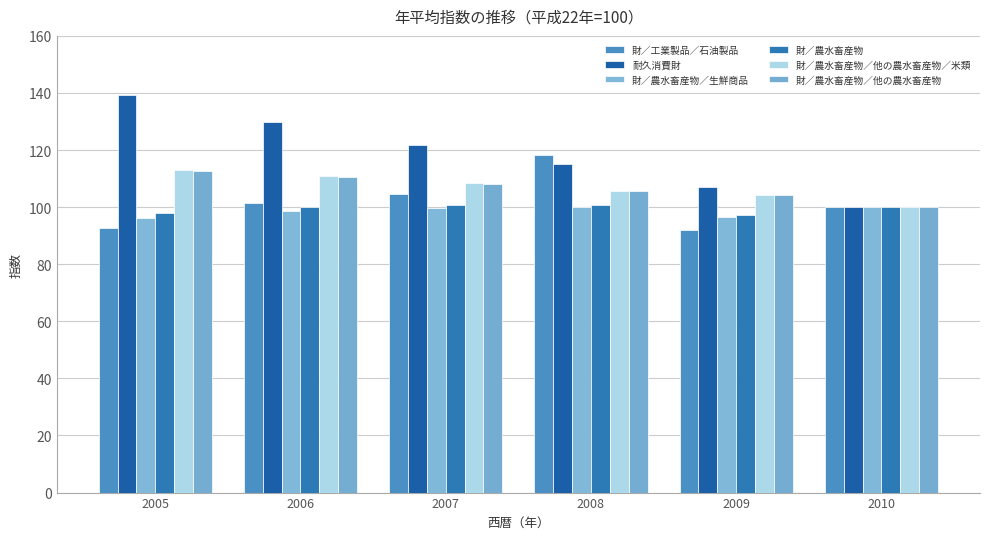

At 2010, list the series in order from largest to smallest.

財／工業製品／石油製品, 耐久消費財, 財／農水畜産物／生鮮商品, 財／農水畜産物, 財／農水畜産物／他の農水畜産物／米類, 財／農水畜産物／他の農水畜産物